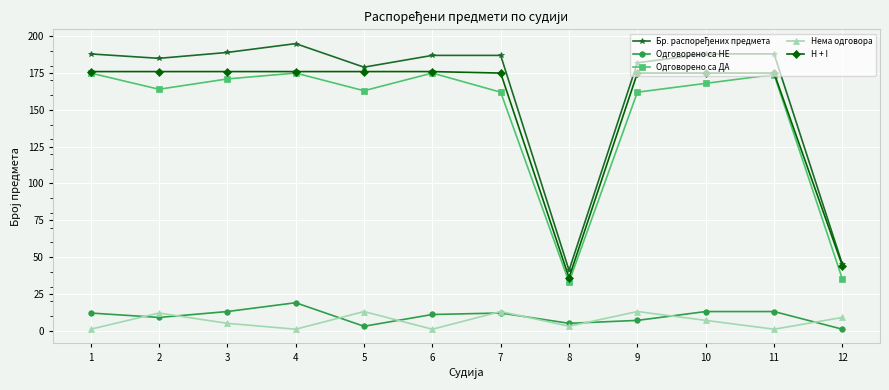

The value of Одговорено са ДА at 7 is 272. True or false?

False